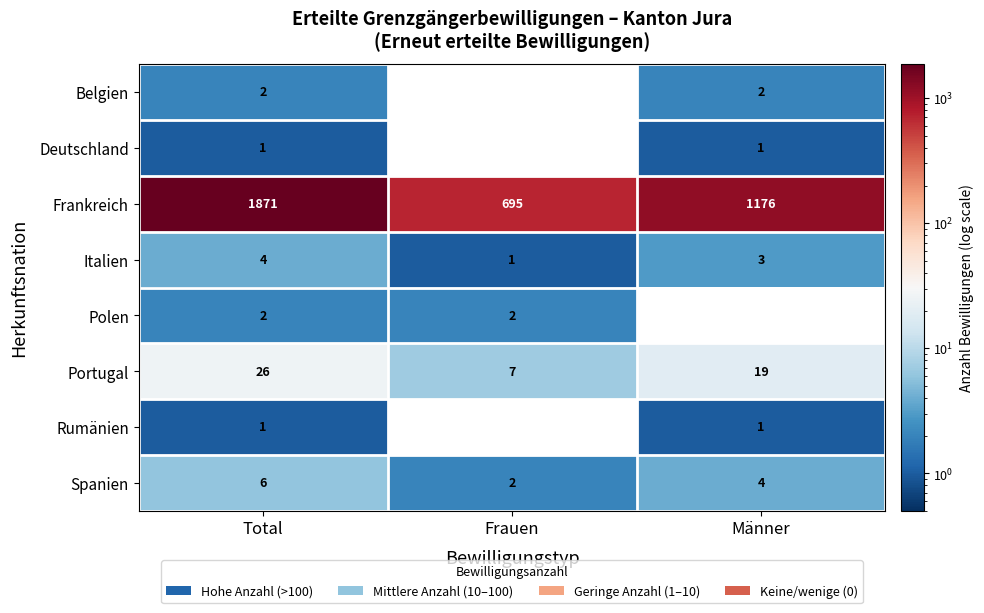

List the labels in order of Italien value, largest first.

Total, Männer, Frauen